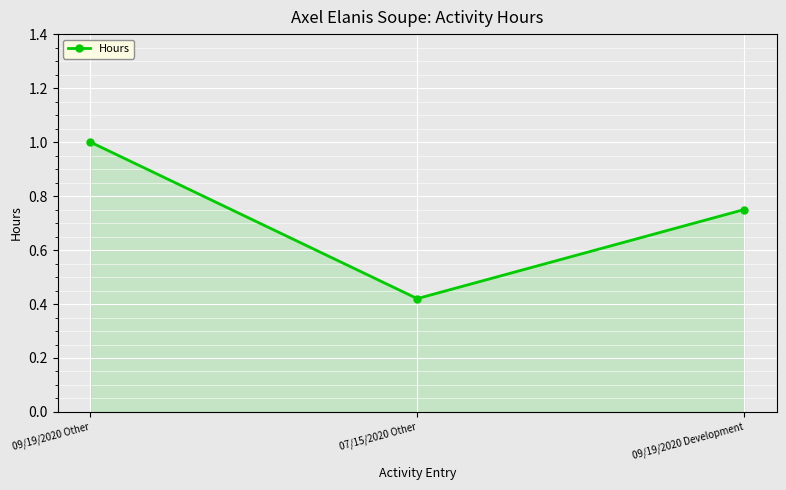

What is the average value?

0.7